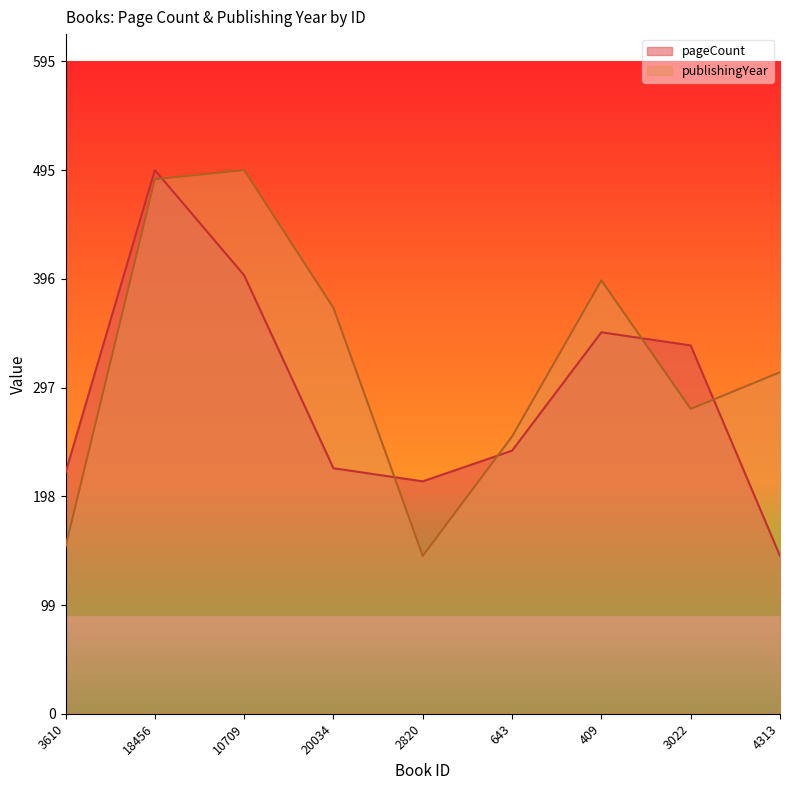

Count the number of data series in this chart.

2